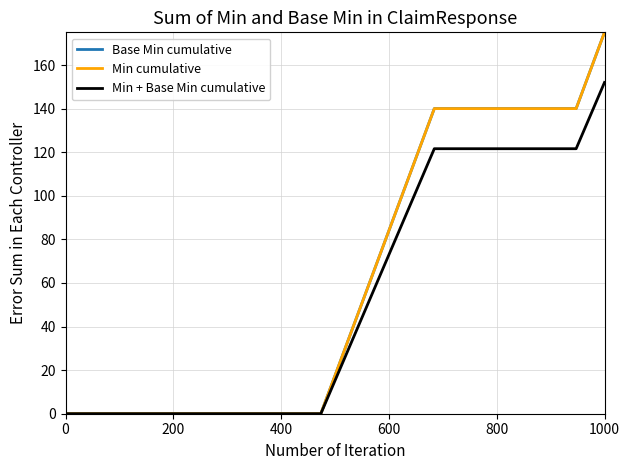

Reading left to right, extract all data points from this chart.

Base Min cumulative: 0.0	0.0	0.0	0.0	0.0	0.0	0.0	0.0	0.0	0.0	35.0	70.0	105.0	140.0	140.0	140.0	140.0	140.0	140.0	175.0
Min cumulative: 0.0	0.0	0.0	0.0	0.0	0.0	0.0	0.0	0.0	0.0	35.0	70.0	105.0	140.0	140.0	140.0	140.0	140.0	140.0	175.0
Min + Base Min cumulative: 0.0	0.0	0.0	0.0	0.0	0.0	0.0	0.0	0.0	0.0	30.4	60.8	91.2	121.6	121.6	121.6	121.6	121.6	121.6	152.0